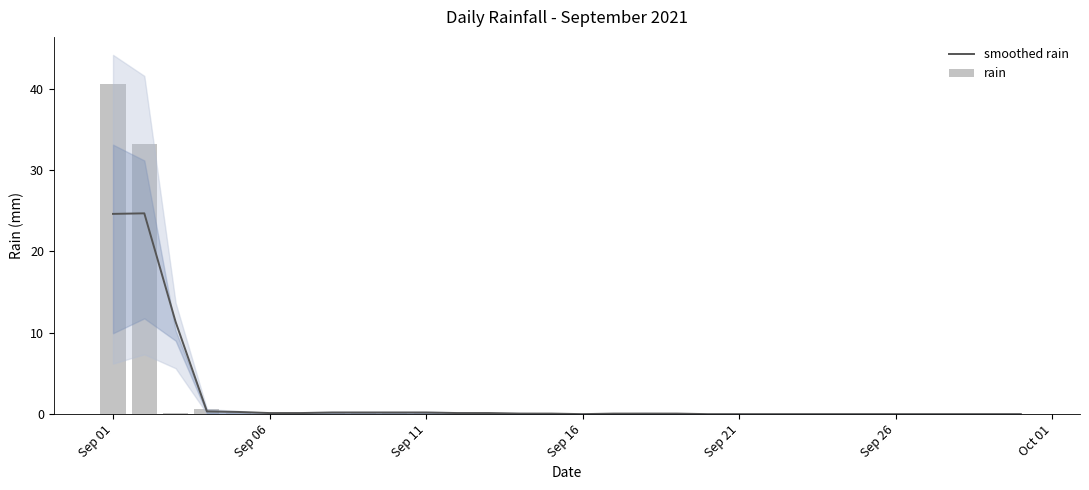

What is the sum of all smoothed rain values?

62.9